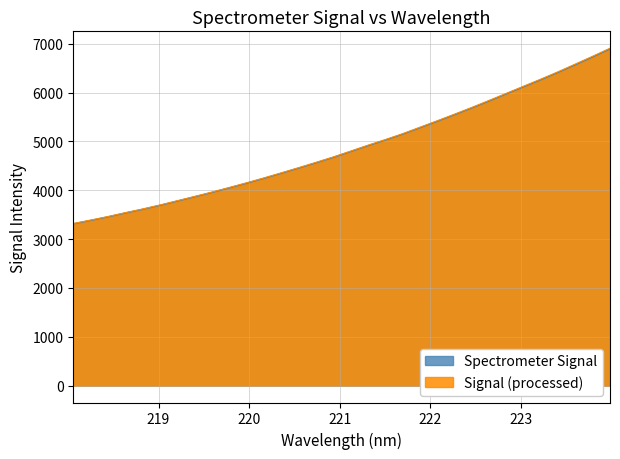

The chart shows a value of 5766.6 at 219.9712. True or false?

False